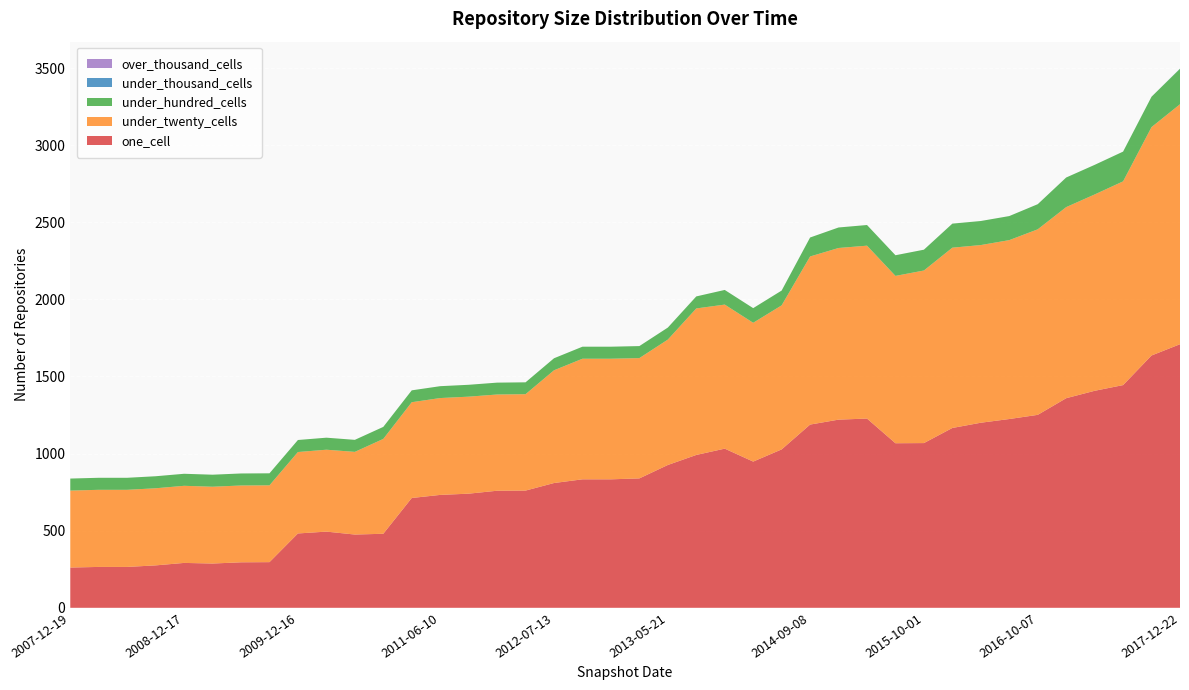

Reading left to right, extract all data points from this chart.

one_cell: 261	265	265	275	291	287	295	296	482	494	475	480	712	732	740	759	760	809	833	833	839	926	991	1032	948	1027	1188	1220	1227	1067	1068	1166	1200	1224	1251	1359	1407	1444	1636	1709
under_twenty_cells: 499	500	500	500	500	498	498	498	528	531	536	615	621	628	629	624	625	731	782	782	780	813	950	934	900	934	1090	1113	1121	1085	1119	1169	1152	1160	1203	1239	1273	1321	1481	1556
under_hundred_cells: 78	78	78	78	78	78	78	78	78	78	78	78	77	77	77	77	77	78	78	78	78	78	78	95	95	96	123	133	134	134	135	156	156	156	163	192	192	193	197	230
under_thousand_cells: 0	0	0	0	0	0	0	0	0	0	0	0	0	0	0	0	0	0	0	0	0	0	0	0	0	0	0	0	0	0	0	0	0	0	0	0	0	0	0	1
over_thousand_cells: 0	0	0	0	0	0	0	0	0	0	0	0	0	0	0	0	0	0	0	0	0	0	0	0	0	0	0	0	0	0	0	0	0	0	0	0	0	0	0	0